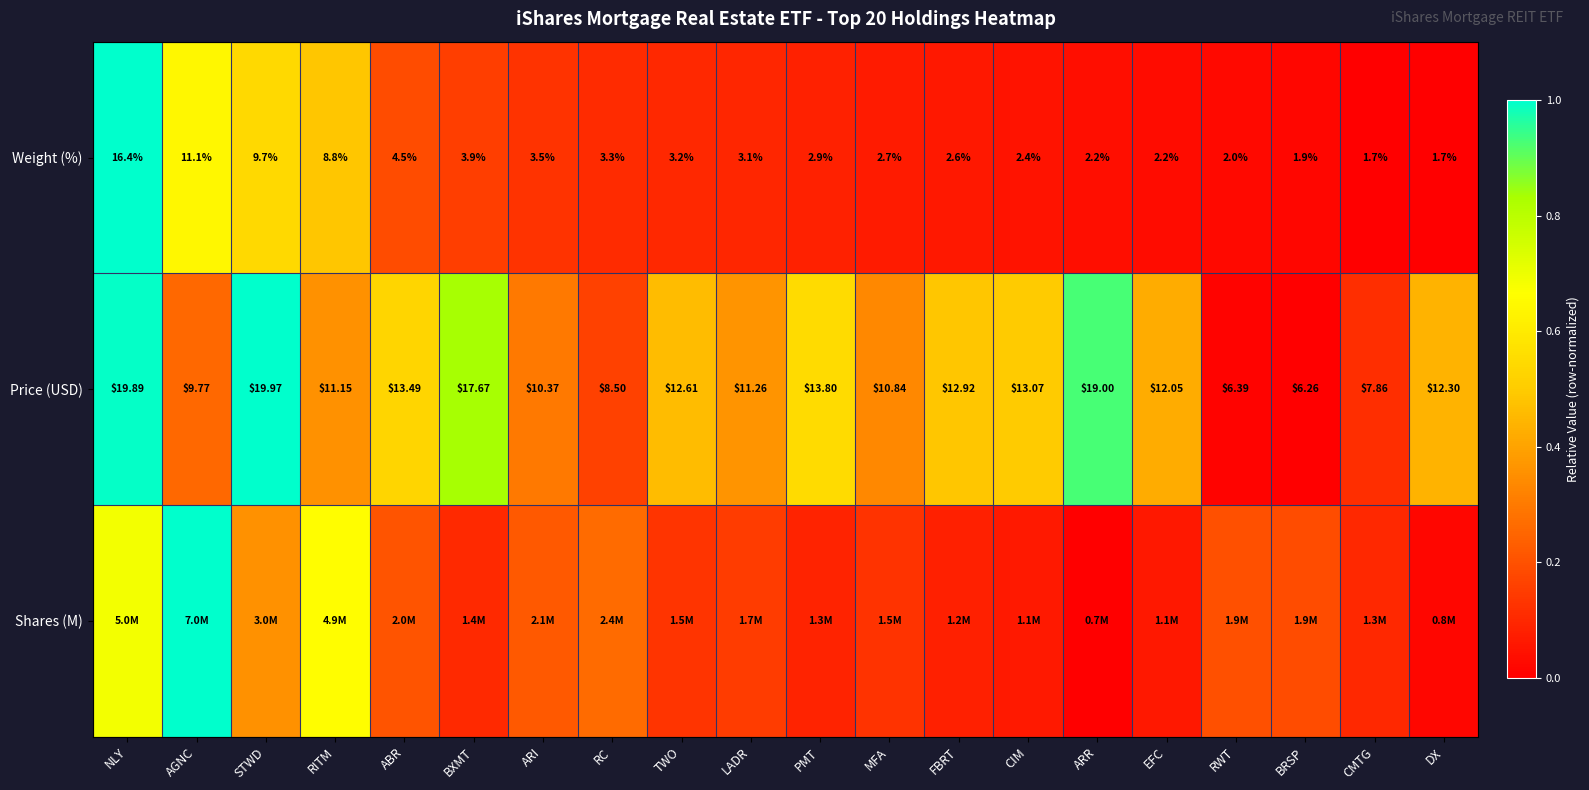

At which label is Price (USD) closest to 13?

CIM